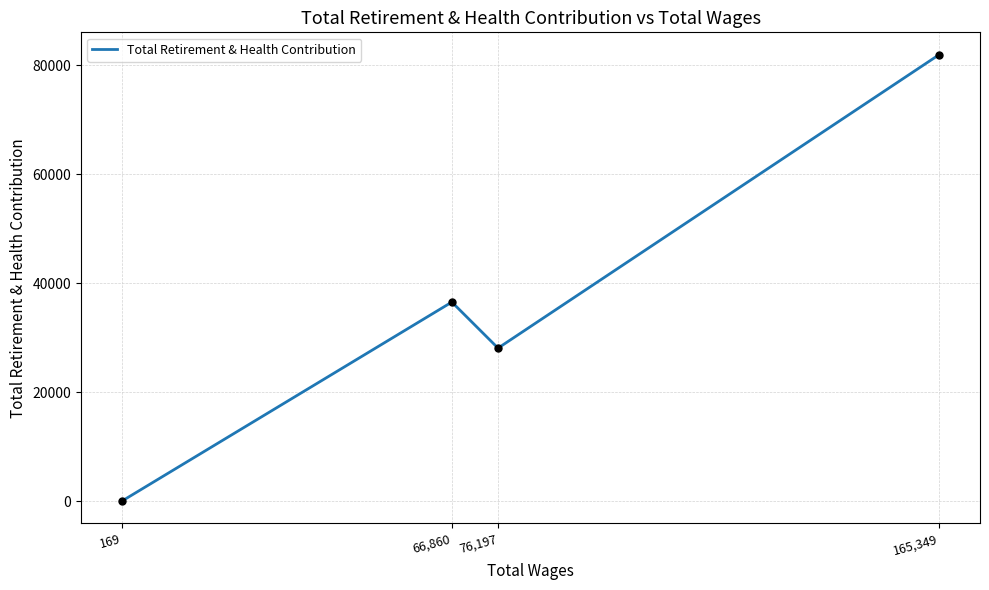

What is the change in value from 76,197 to 66,860?

+8456